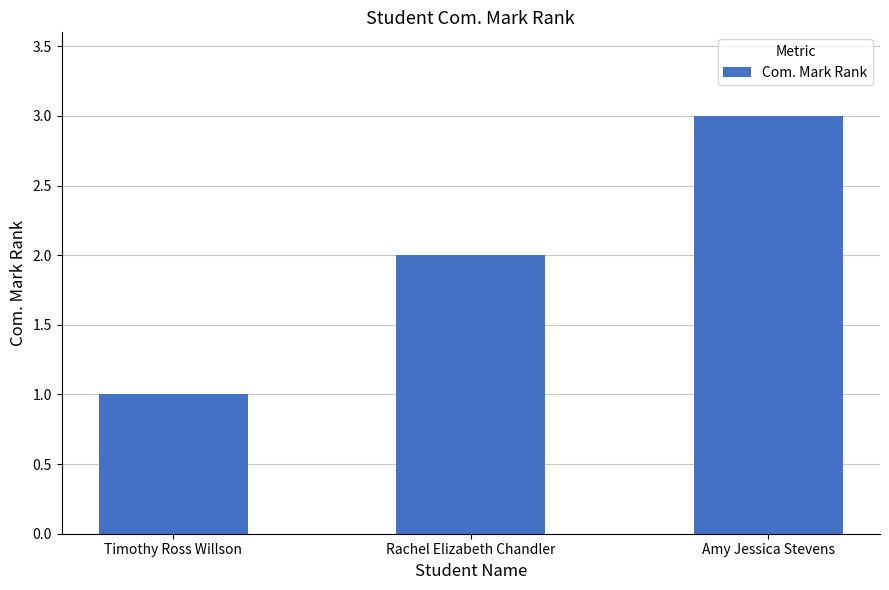

Count the values in the range 1 to 3.

3